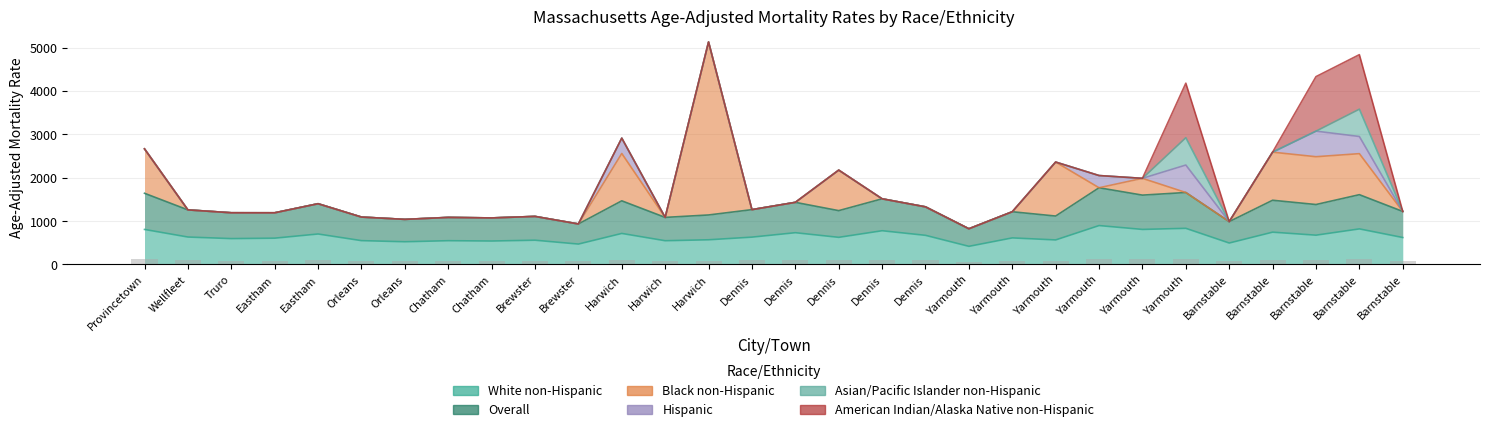

Rank the categories by Black non-Hispanic value from highest to lowest.

Harwich, Yarmouth, Barnstable, Barnstable, Harwich, Provincetown, Barnstable, Dennis, Yarmouth, Wellfleet, Truro, Eastham, Eastham, Orleans, Orleans, Chatham, Chatham, Brewster, Brewster, Harwich, Dennis, Dennis, Dennis, Dennis, Yarmouth, Yarmouth, Yarmouth, Yarmouth, Barnstable, Barnstable